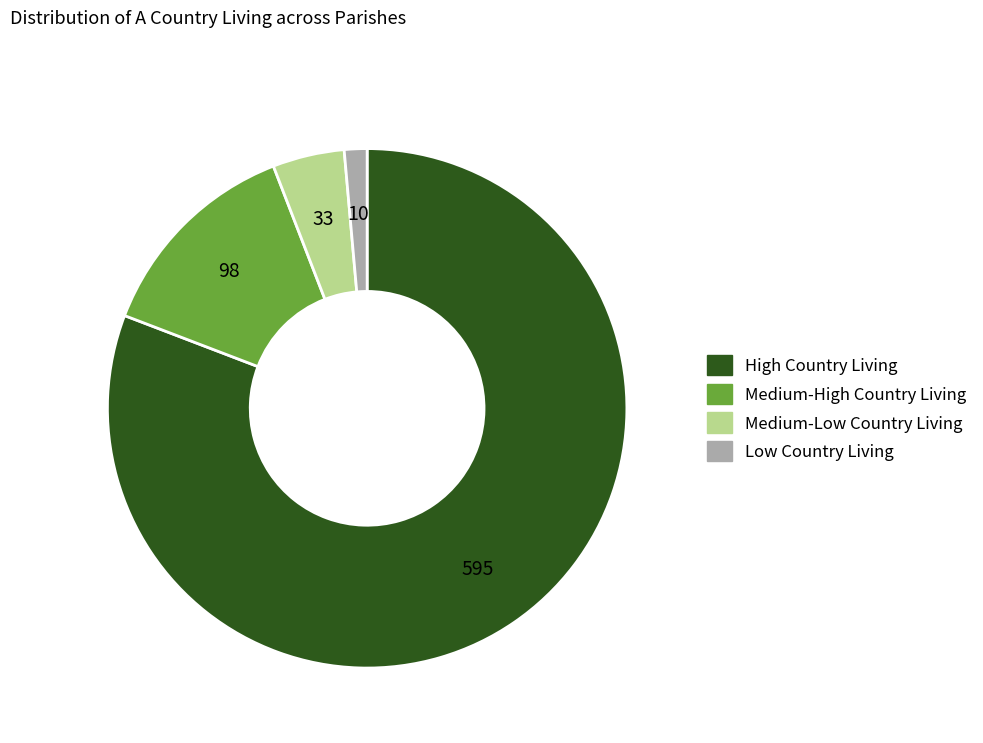

Is there any slice that represents more than half of the pie?

Yes